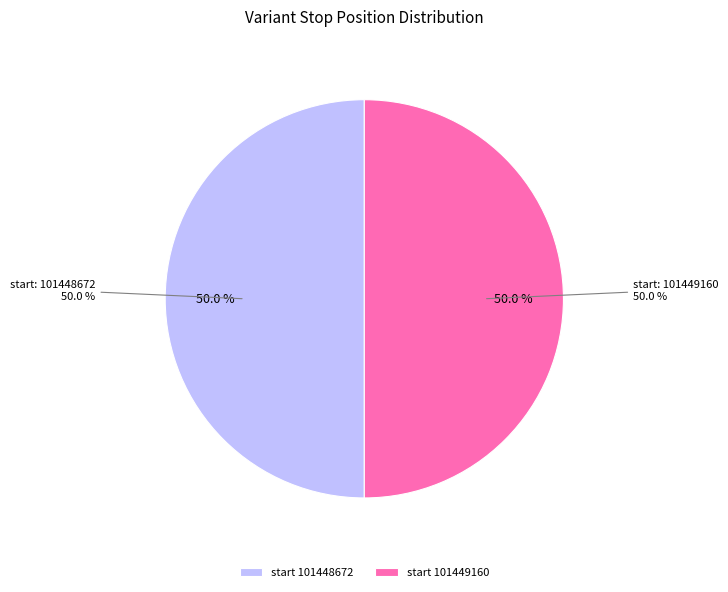

Rank the categories by value from lowest to highest.

101448672, 101449160